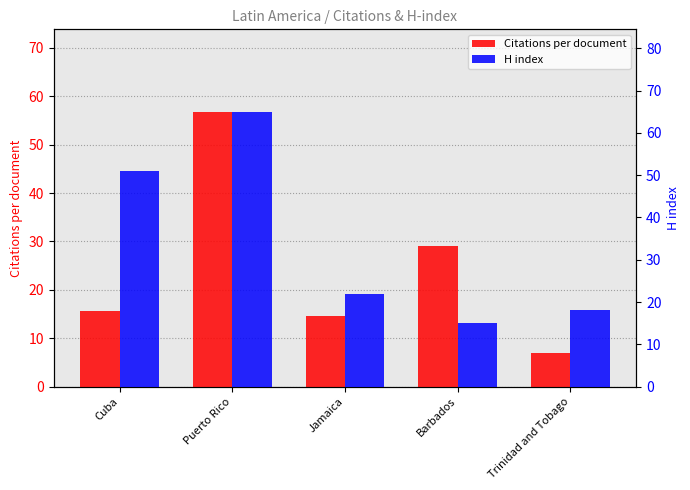

Is it true that Citations per document equals 91.0 at Puerto Rico?

False